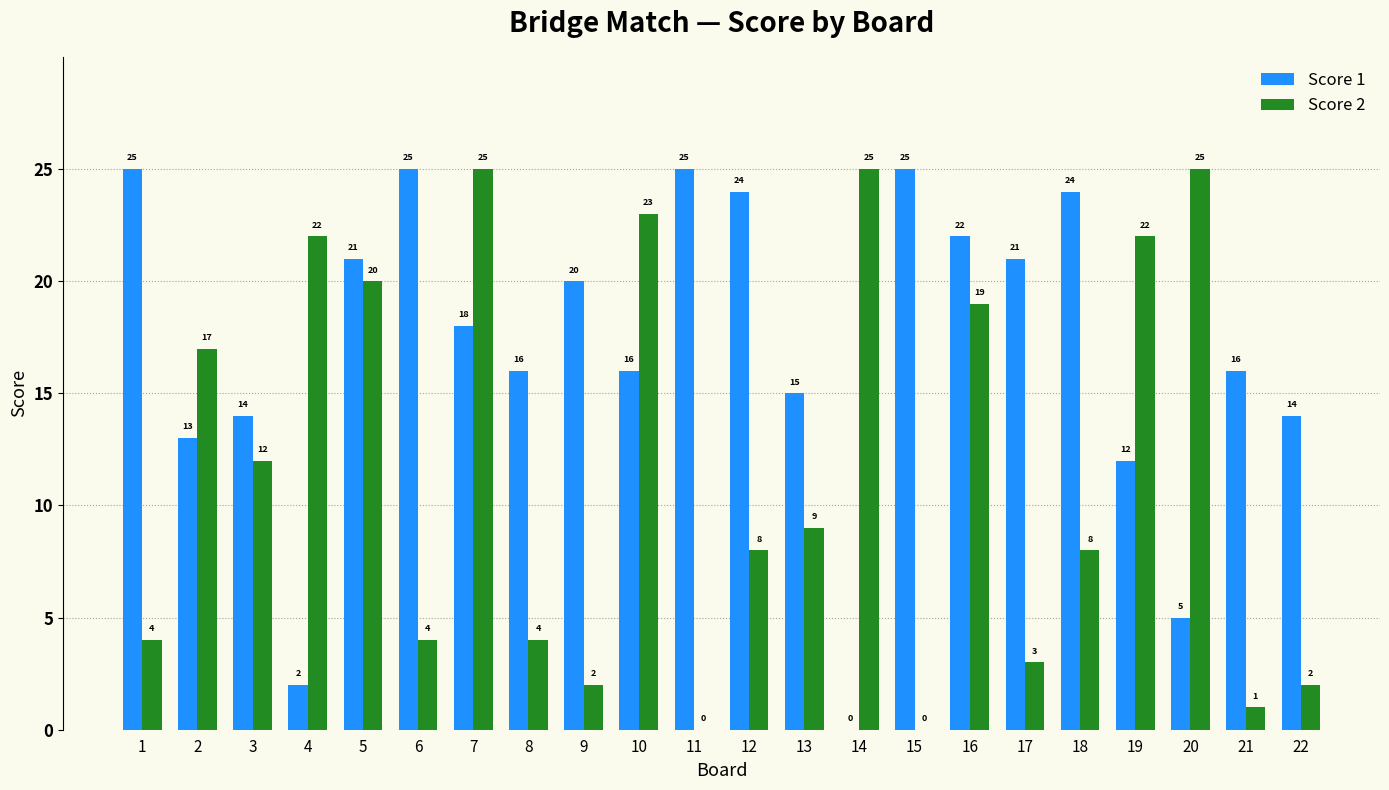

Does the chart contain stacked bars?

No